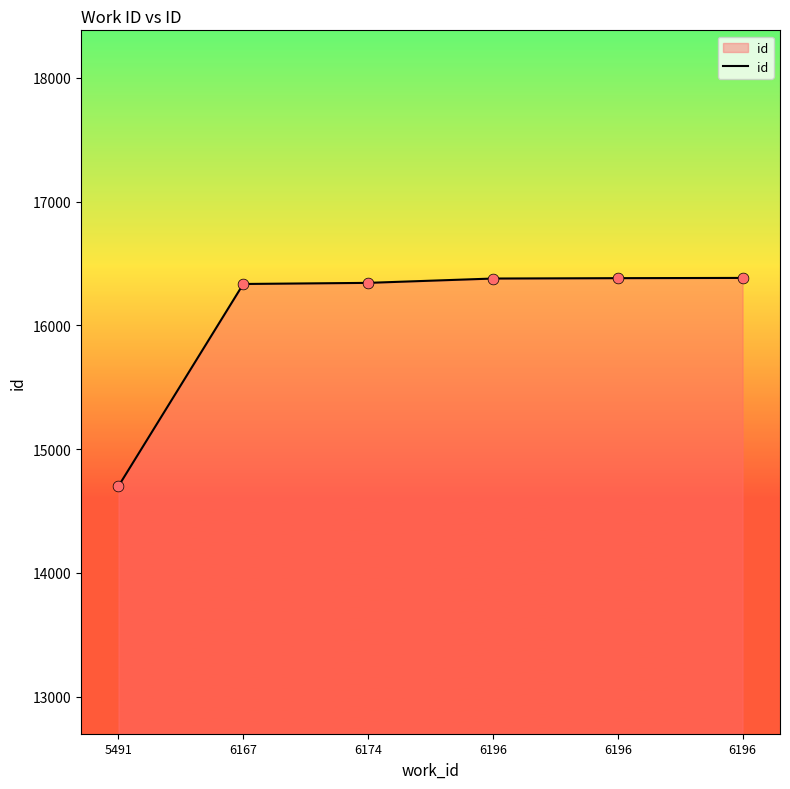

What is the ratio of the value at 5491 to the value at 6167?

0.9